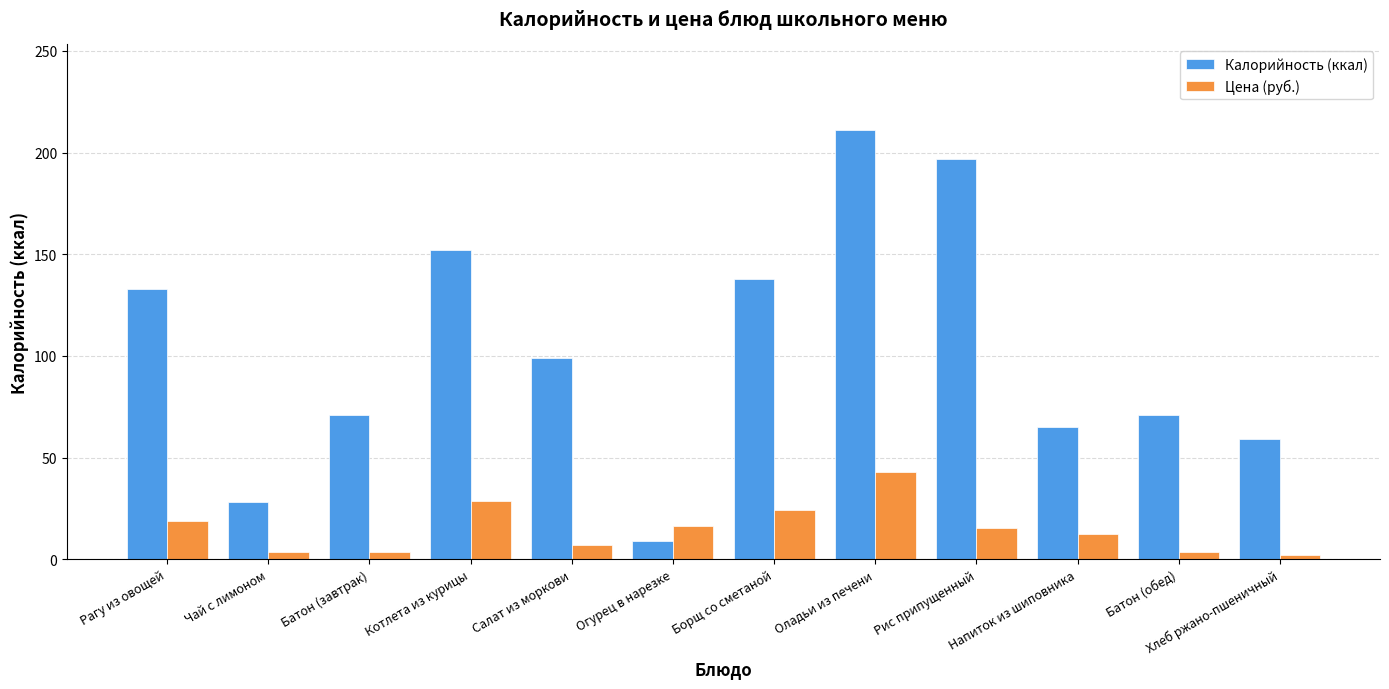

At which category does the chart reach its peak across all series?

Оладьи из печени